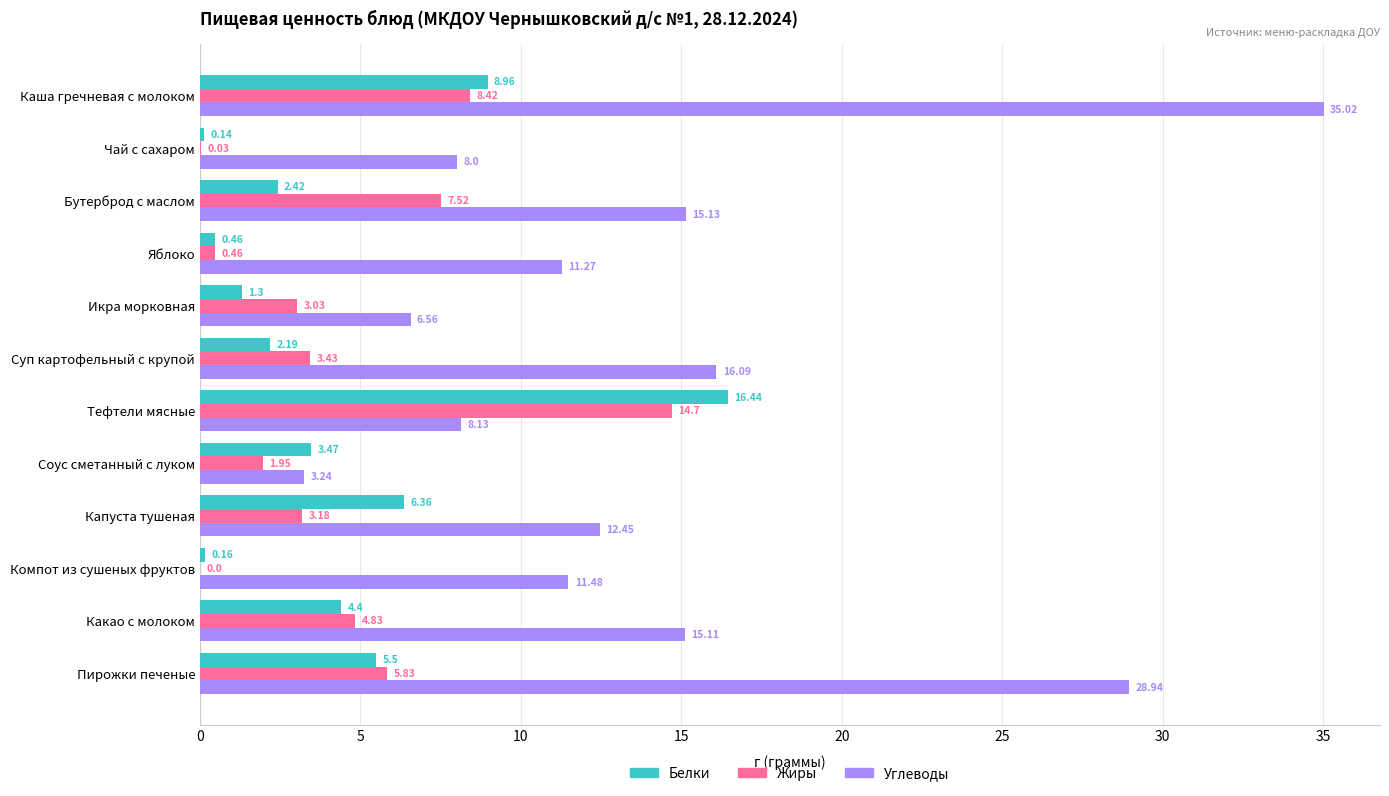

How many categories are shown in the chart?

12